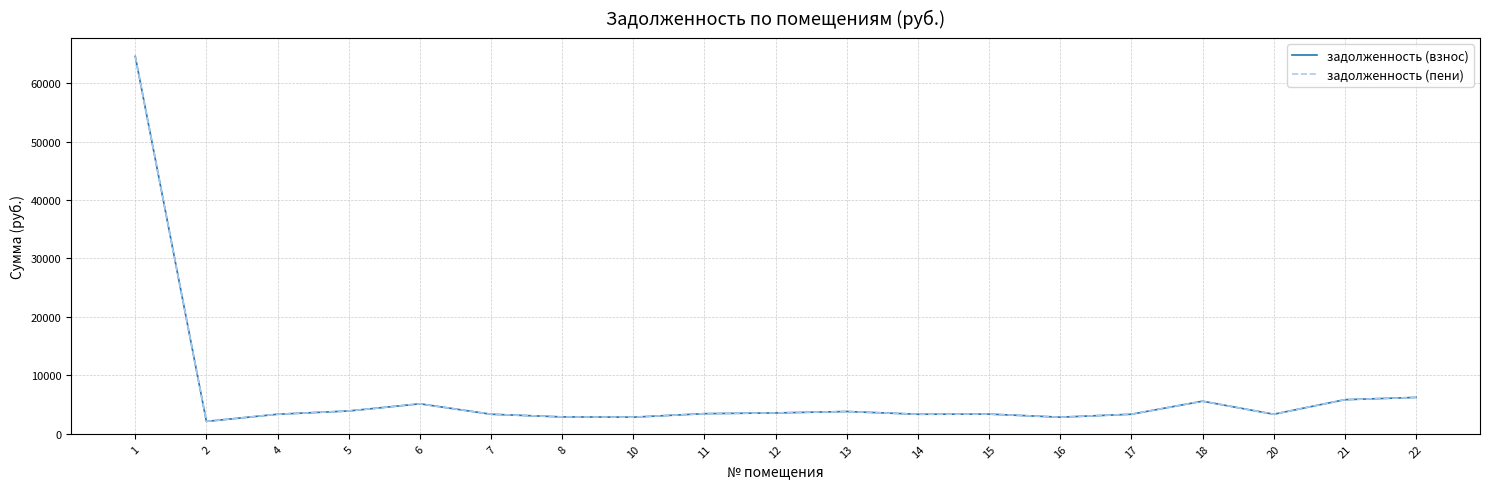

What is the average value of the задолженность (пени) series?

6994.4